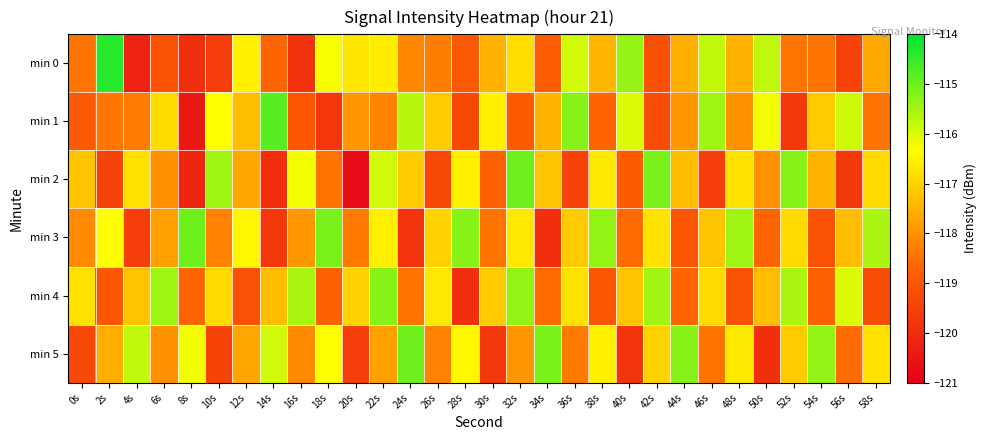

Count the number of categories in the chart.

30